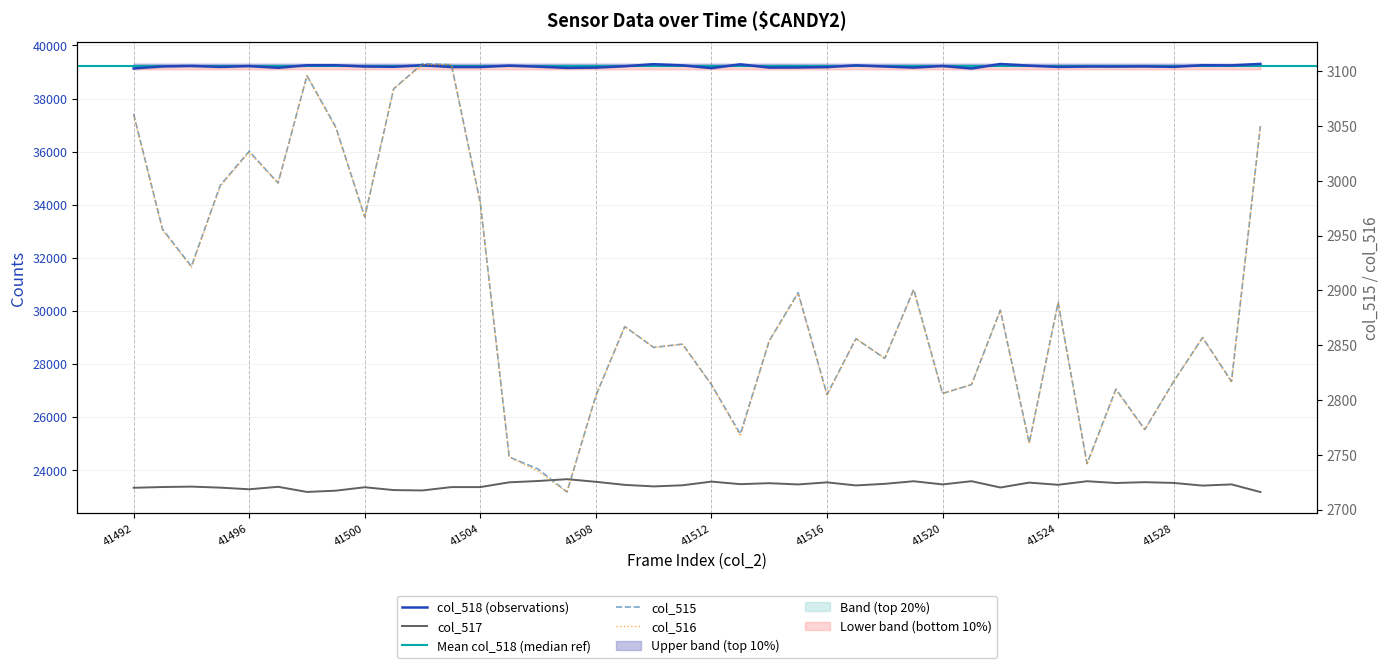

What is the value of the col_516 point at the 40th from the left?

3050